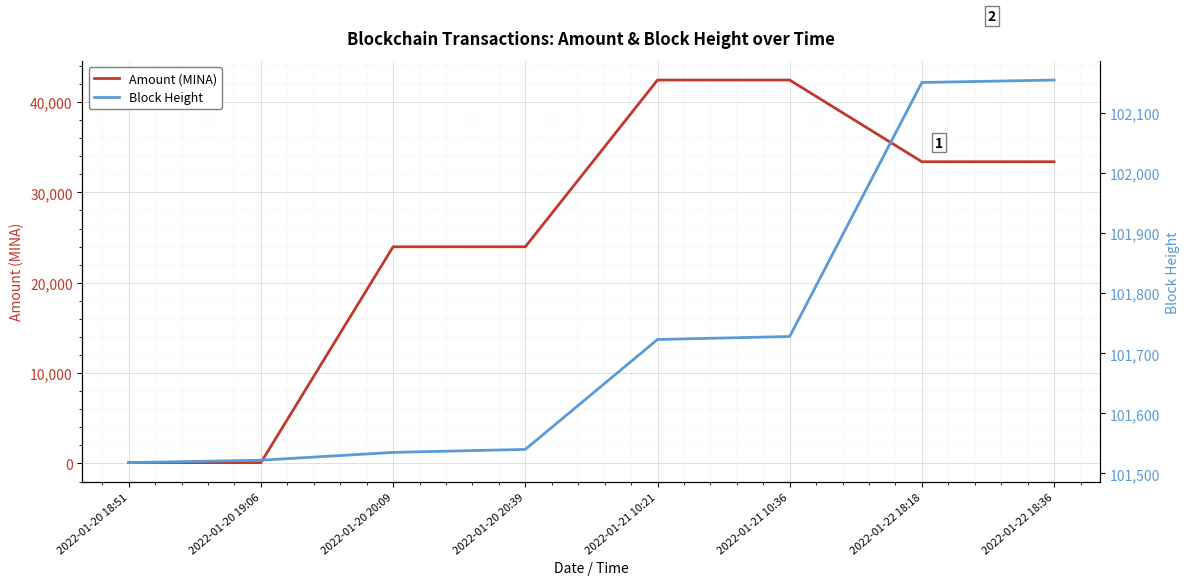

What is the label of the 6th point from the left?

2022-01-21 10:36